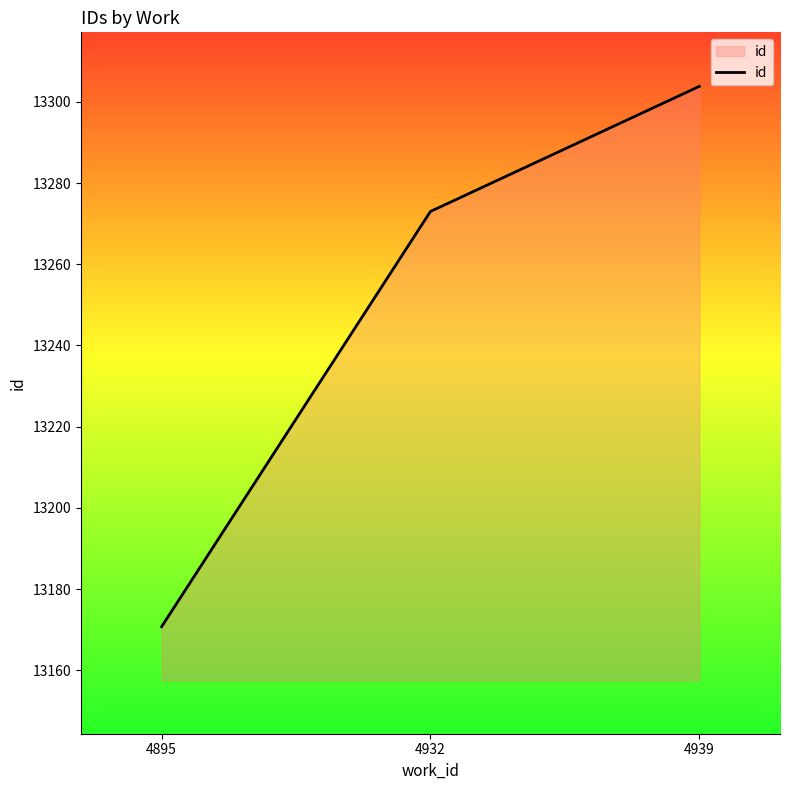

Count the number of categories in the chart.

3